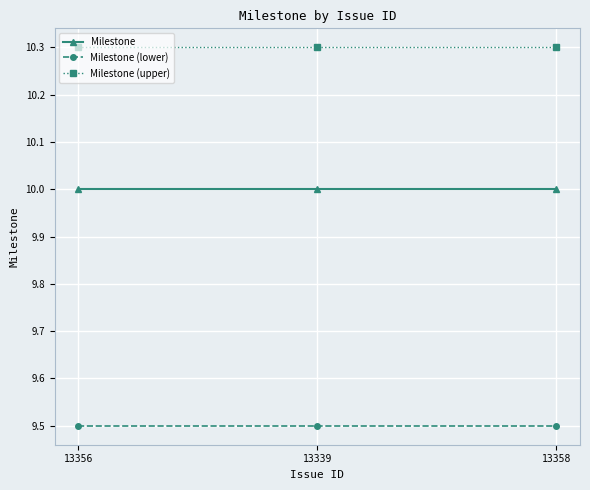

Reading left to right, transcribe all the data shown in this chart.

Milestone: 13356=10.0	13339=10.0	13358=10.0
Milestone (lower): 13356=9.5	13339=9.5	13358=9.5
Milestone (upper): 13356=10.3	13339=10.3	13358=10.3